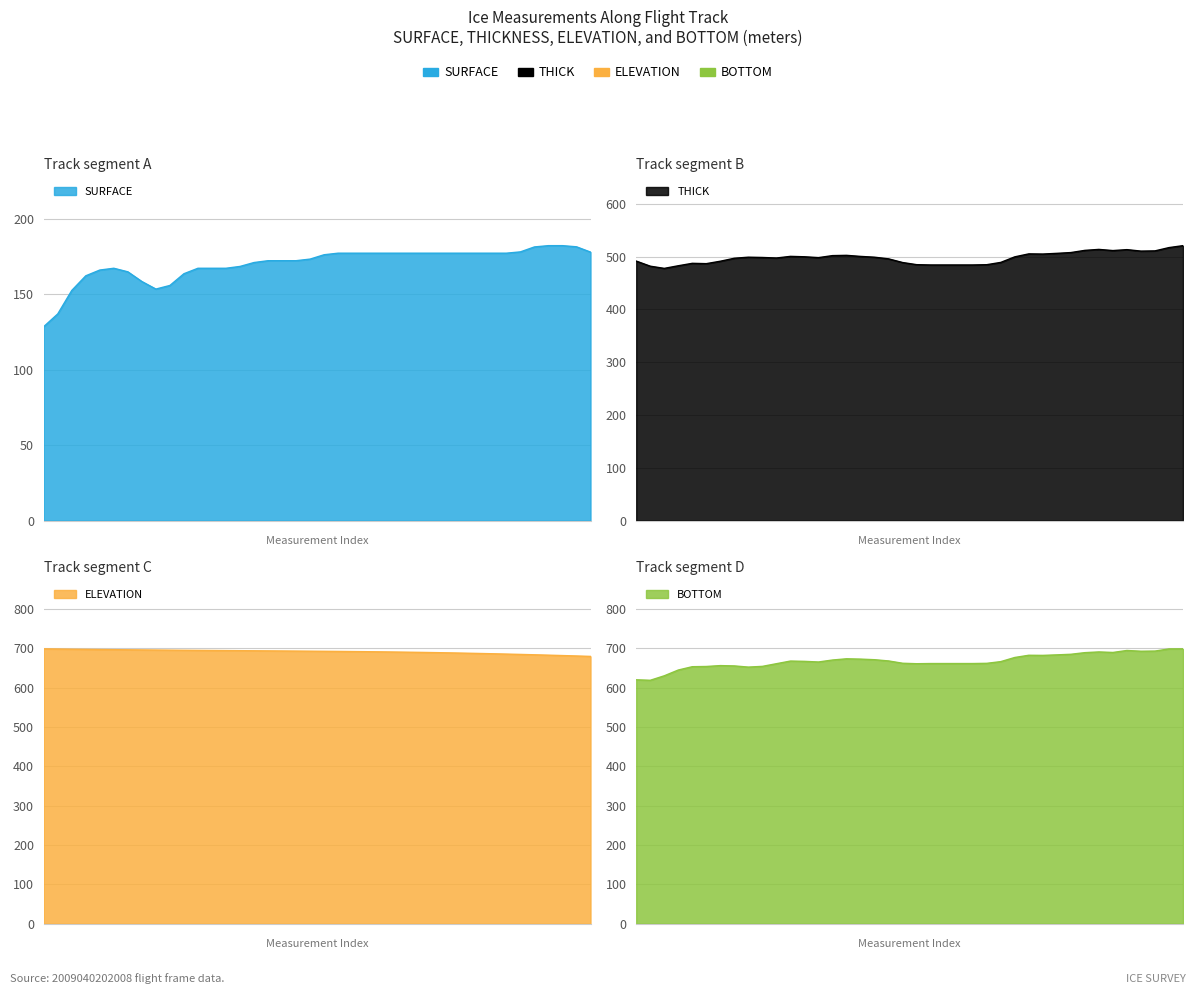

Reading right to left, what are all the values shown in this chart?

SURFACE: 178.0	181.5	182.2	182.2	181.4	178.1	177.2	177.2	177.2	177.2	177.2	177.2	177.2	177.2	177.2	177.2	177.2	177.2	177.2	176.2	173.3	172.3	172.3	172.3	171.1	168.5	167.2	167.2	167.2	163.6	155.8	153.5	158.5	164.9	167.2	166.1	162.2	152.5	137.0	128.5
THICK: 520.9	517.2	511.0	510.6	513.4	511.6	513.8	512.0	507.9	506.4	505.0	505.4	499.7	489.2	484.8	484.3	484.3	484.3	484.3	484.9	489.0	495.9	499.0	500.6	502.6	502.1	498.3	499.9	500.6	497.5	498.5	499.1	497.1	491.4	486.8	487.4	482.8	477.9	482.0	491.7
ELEVATION: 679.3	680.4	681.4	682.4	683.4	684.3	685.2	686.0	686.8	687.5	688.2	688.8	689.4	690.0	690.4	690.9	691.3	691.6	692.0	692.3	692.5	692.8	693.1	693.3	693.6	693.8	694.1	694.4	694.6	694.9	695.2	695.5	695.8	696.1	696.5	696.8	697.2	697.6	698.0	698.5
BOTTOM: 698.9	698.7	693.3	692.9	694.8	689.7	691.1	689.2	685.1	683.6	682.3	682.6	677.0	666.4	662.1	661.6	661.6	661.6	661.6	661.1	662.3	668.2	671.3	672.8	673.6	670.5	665.5	667.1	667.9	661.1	654.4	652.5	655.5	656.3	654.1	653.5	645.1	630.4	619.0	620.2